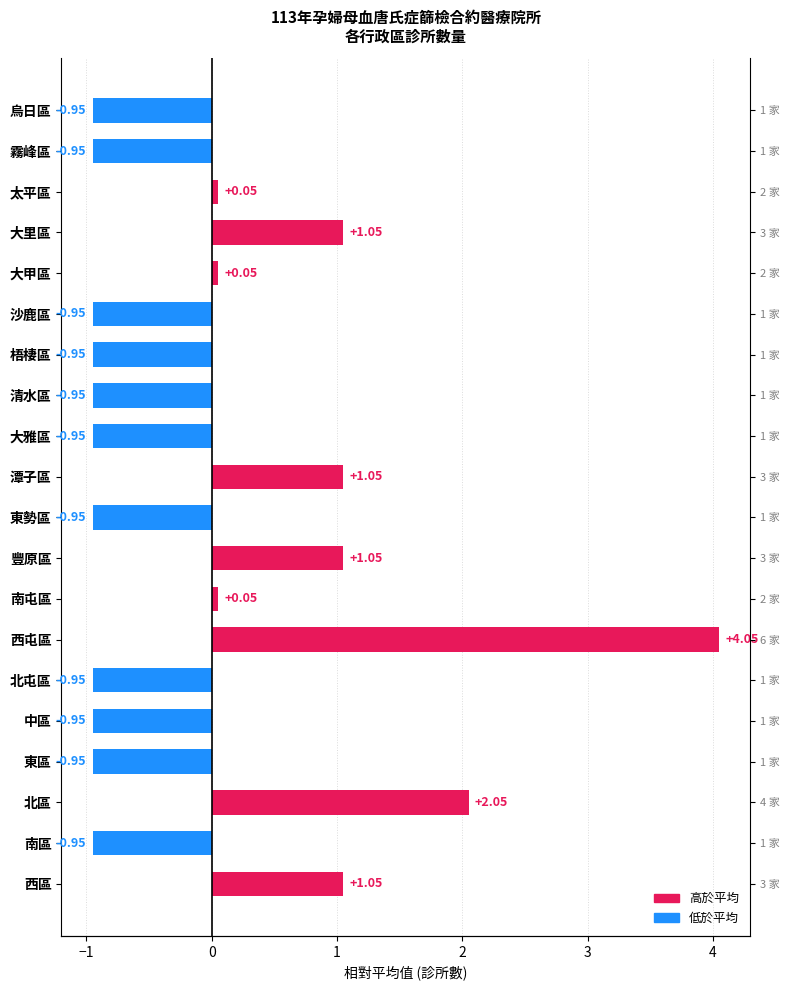

Does the chart contain stacked bars?

No